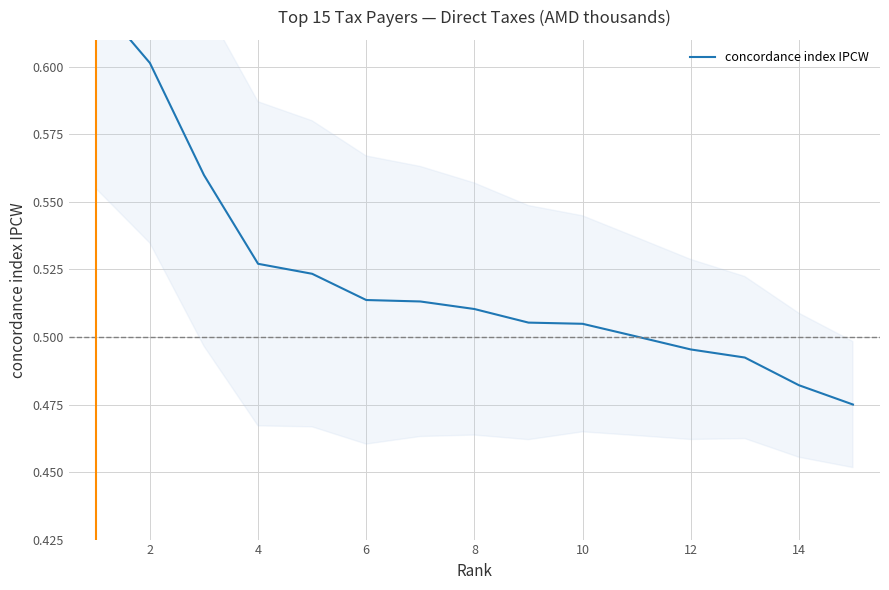

What is the greatest value displayed?

0.6